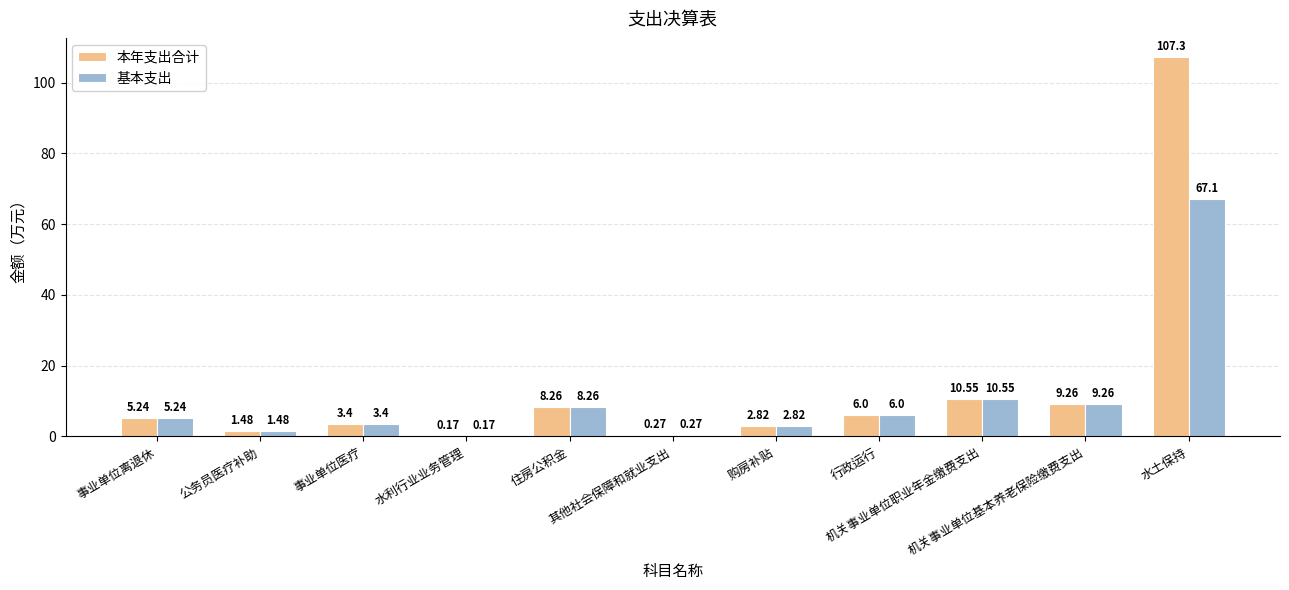

What is the minimum value shown in the chart?

0.2